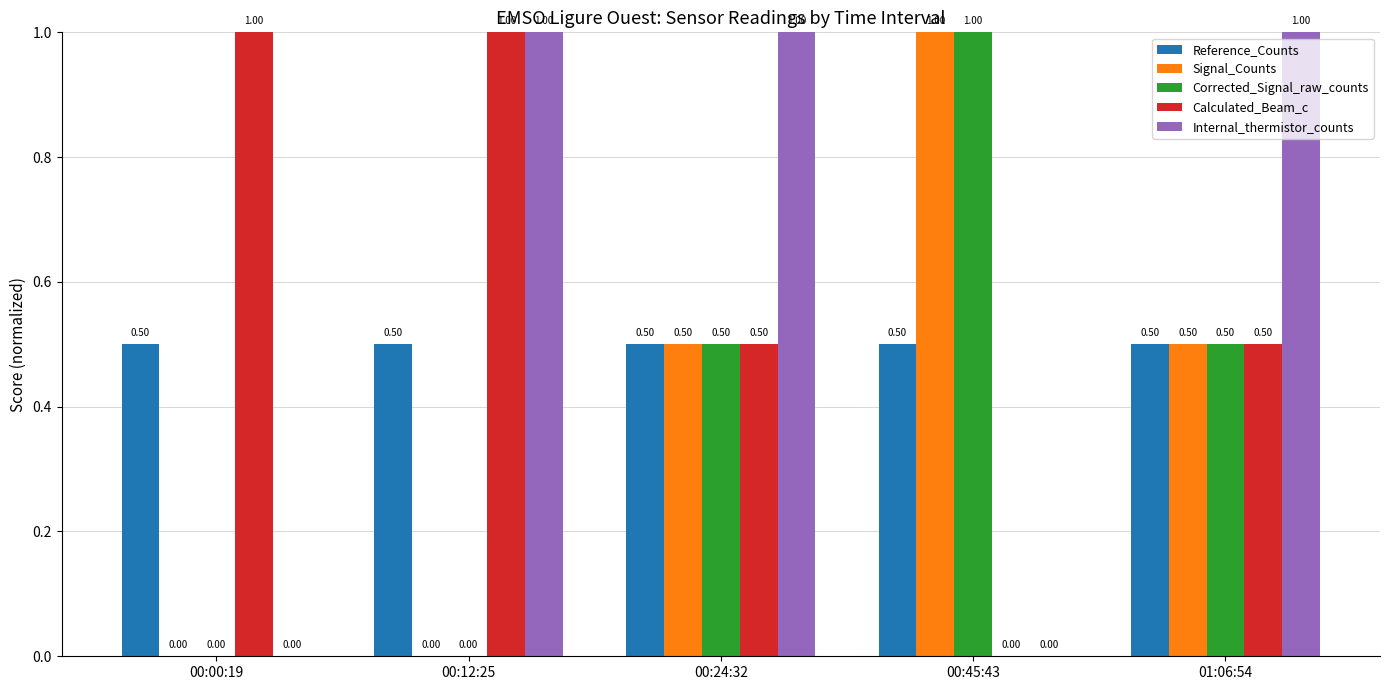

Reading left to right, extract all data points from this chart.

Reference_Counts: 00:00:19=0.5	00:12:25=0.5	00:24:32=0.5	00:45:43=0.5	01:06:54=0.5
Signal_Counts: 00:00:19=0.0	00:12:25=0.0	00:24:32=0.5	00:45:43=1.0	01:06:54=0.5
Corrected_Signal_raw_counts: 00:00:19=0.0	00:12:25=0.0	00:24:32=0.5	00:45:43=1.0	01:06:54=0.5
Calculated_Beam_c: 00:00:19=1.0	00:12:25=1.0	00:24:32=0.5	00:45:43=0.0	01:06:54=0.5
Internal_thermistor_counts: 00:00:19=0.0	00:12:25=1.0	00:24:32=1.0	00:45:43=0.0	01:06:54=1.0